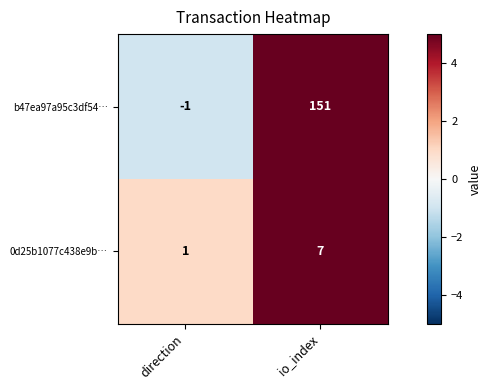

At which label is 0d25b1077c438e9b… closest to 4?

direction